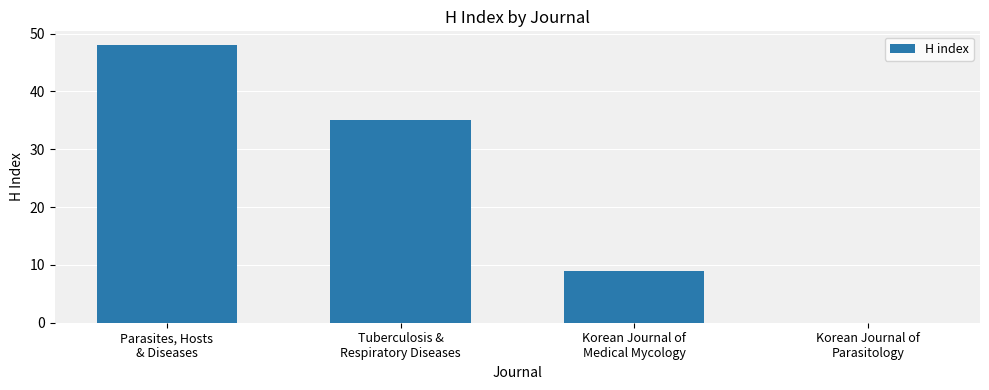

Where does the data first go above 35?

Parasites, Hosts
& Diseases